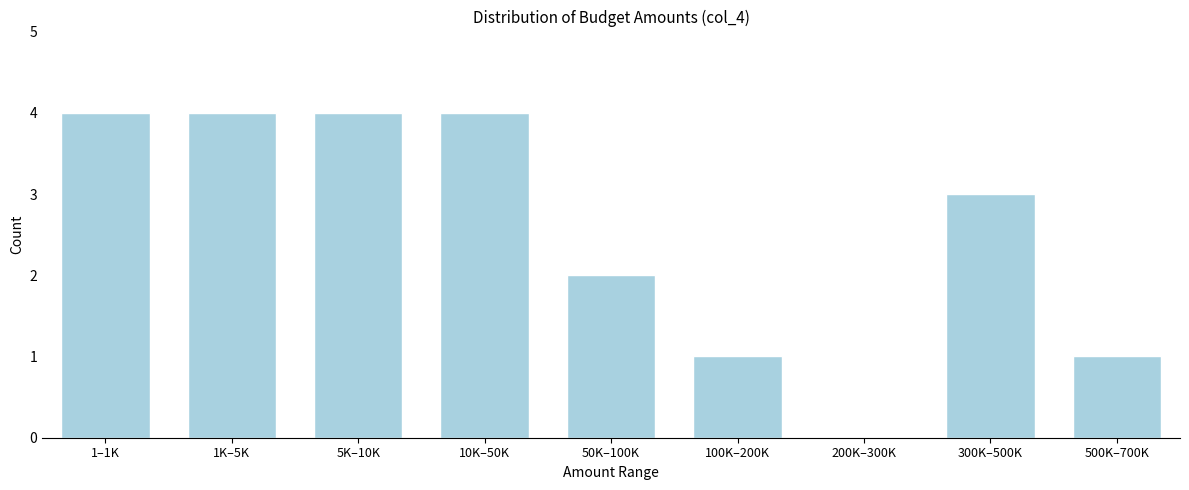

Reading left to right, what are all the values shown in this chart?

1–1K=4	1K–5K=4	5K–10K=4	10K–50K=4	50K–100K=2	100K–200K=1	200K–300K=0	300K–500K=3	500K–700K=1